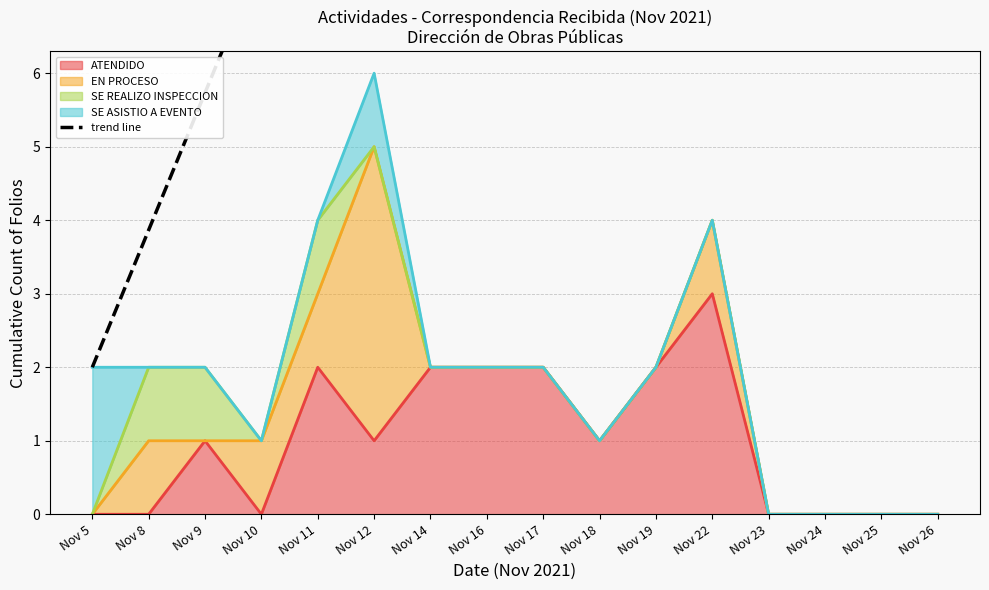

Approximately how many times larger is the value at Nov 23 compared to Nov 9?

4.3